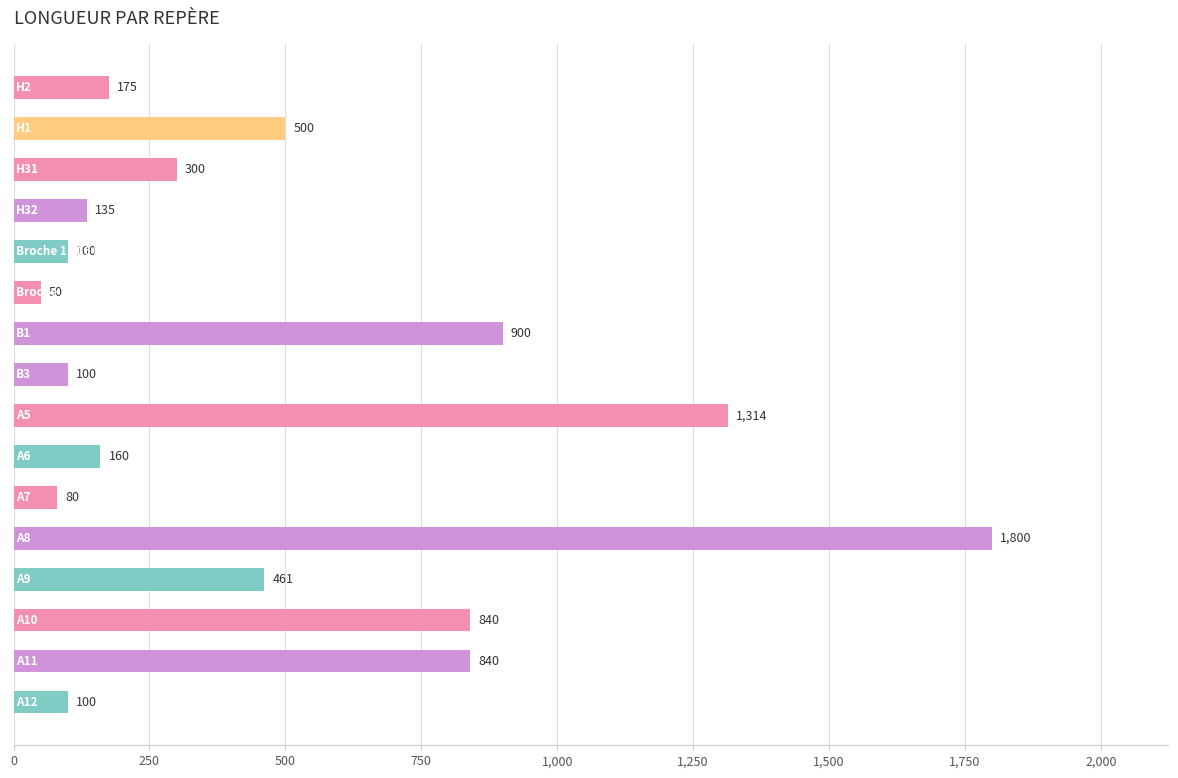

Does the chart contain any negative values?

No